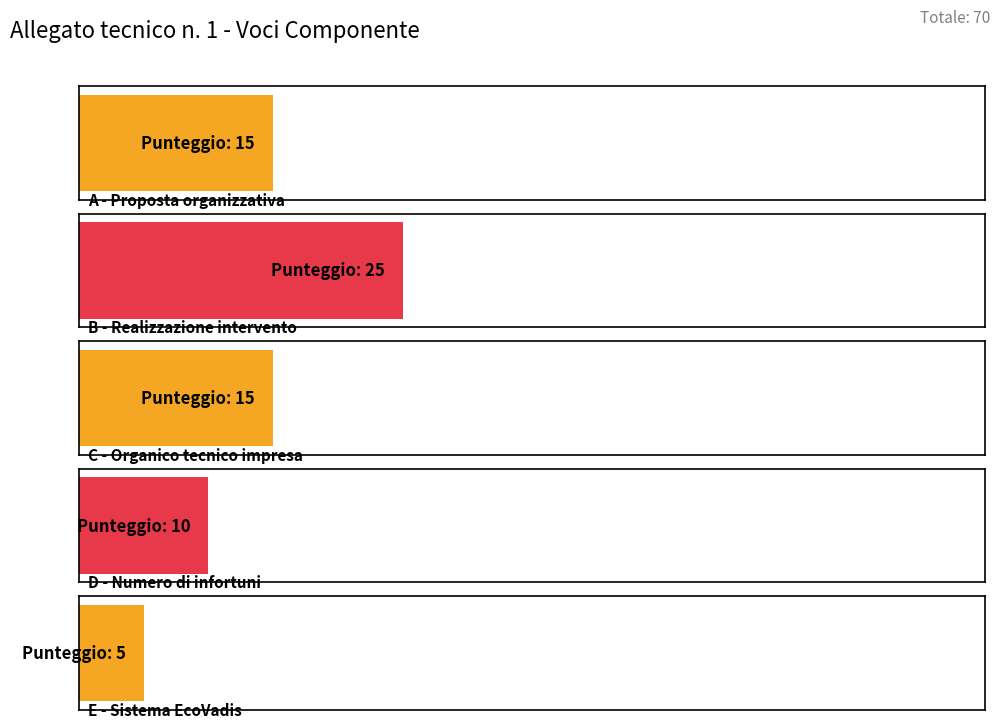

Are the bars horizontal?

Yes